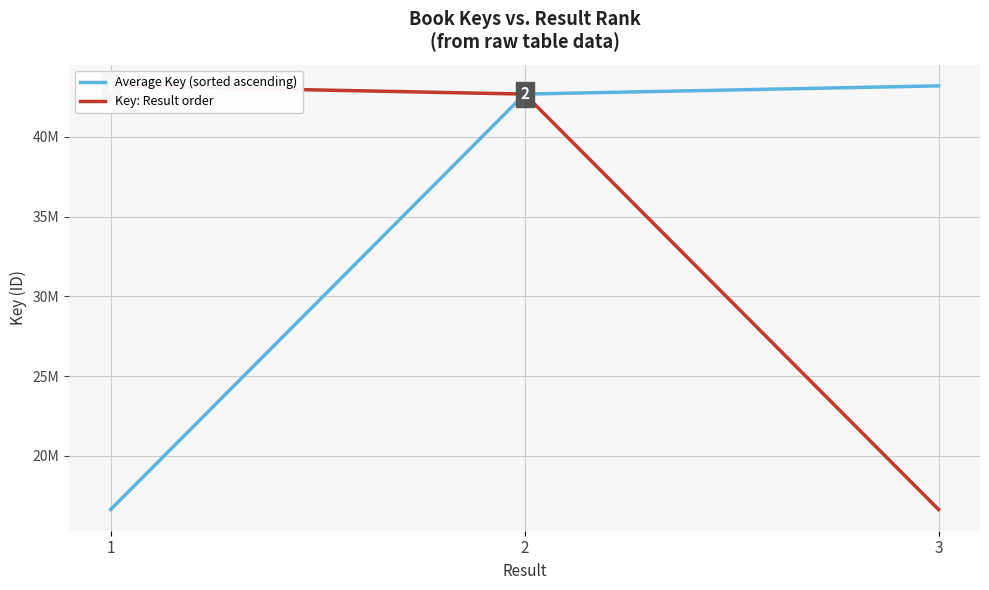

Where does the Average Key (sorted ascending) series first go above 42692213?

3